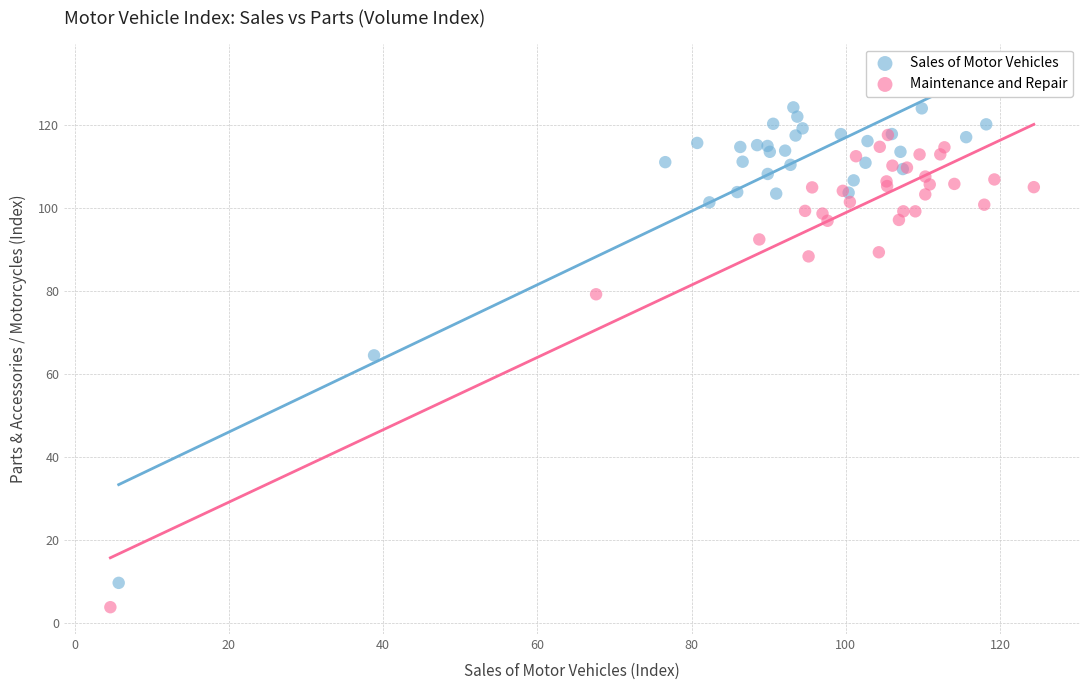

Which series contains the highest Y value?

Sales of Motor Vehicles